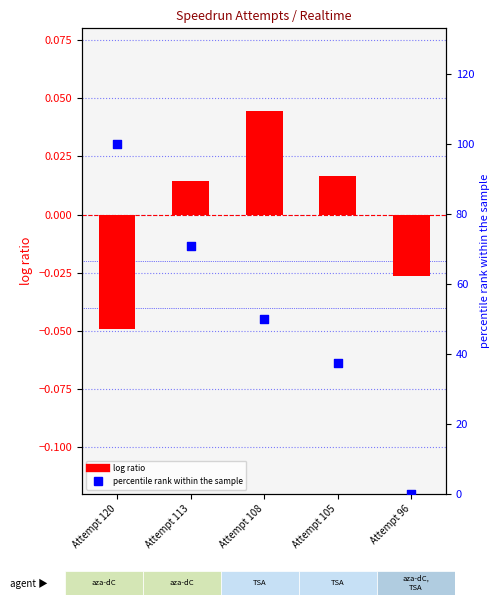

Which series reaches the minimum Y coordinate?

log ratio